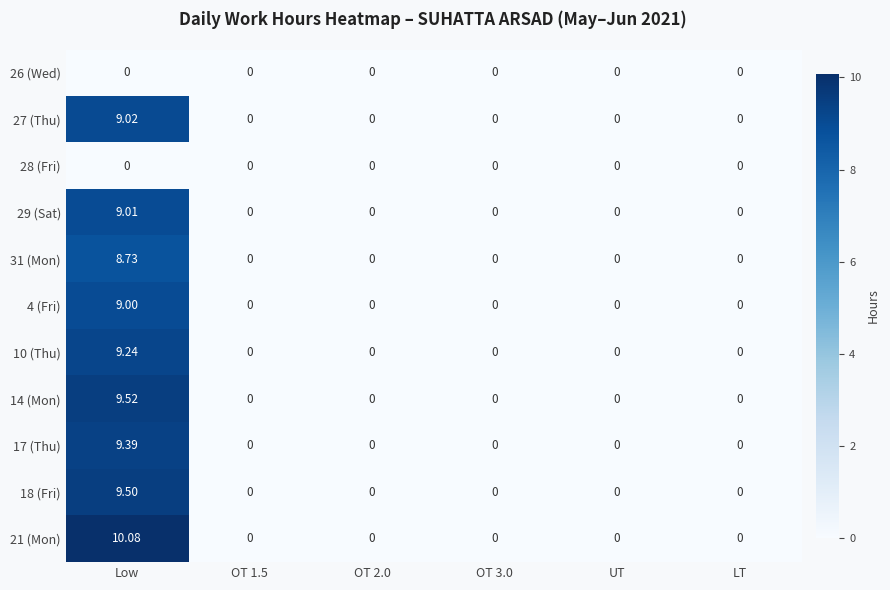

At which category does the chart reach its peak across all series?

Low